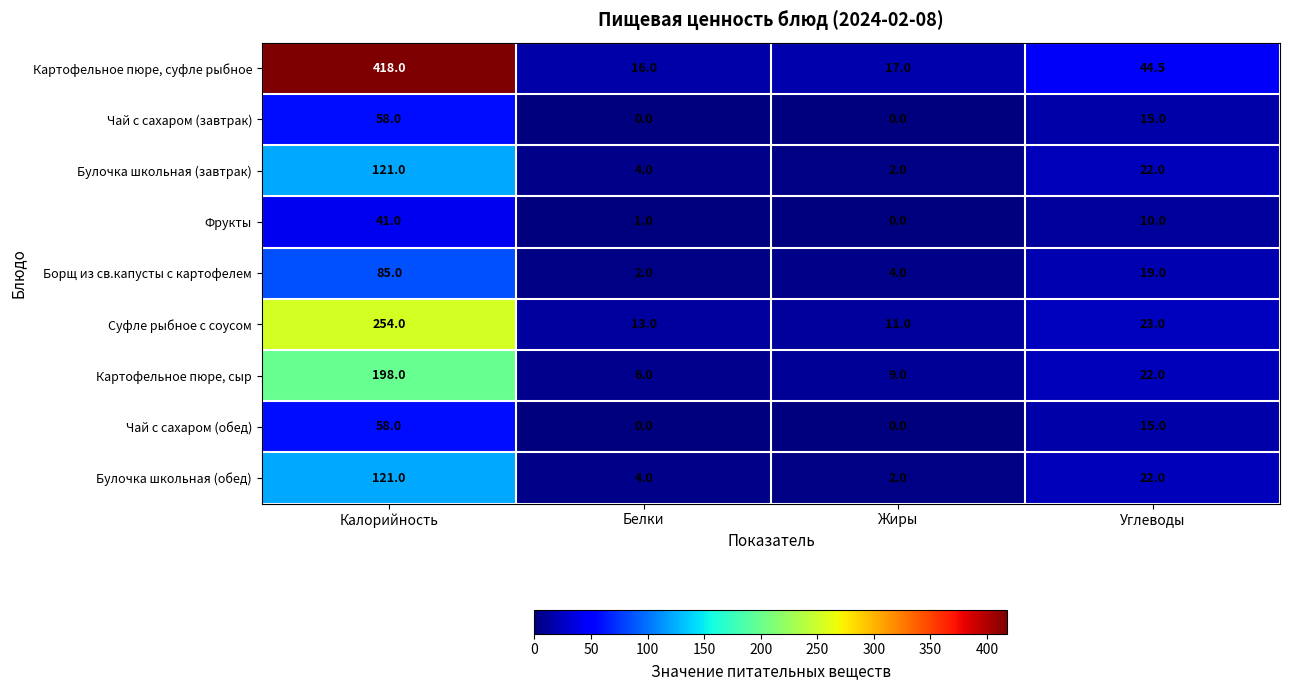

The Борщ из св.капусты с картофелем series shows 2.0 at Белки. True or false?

True